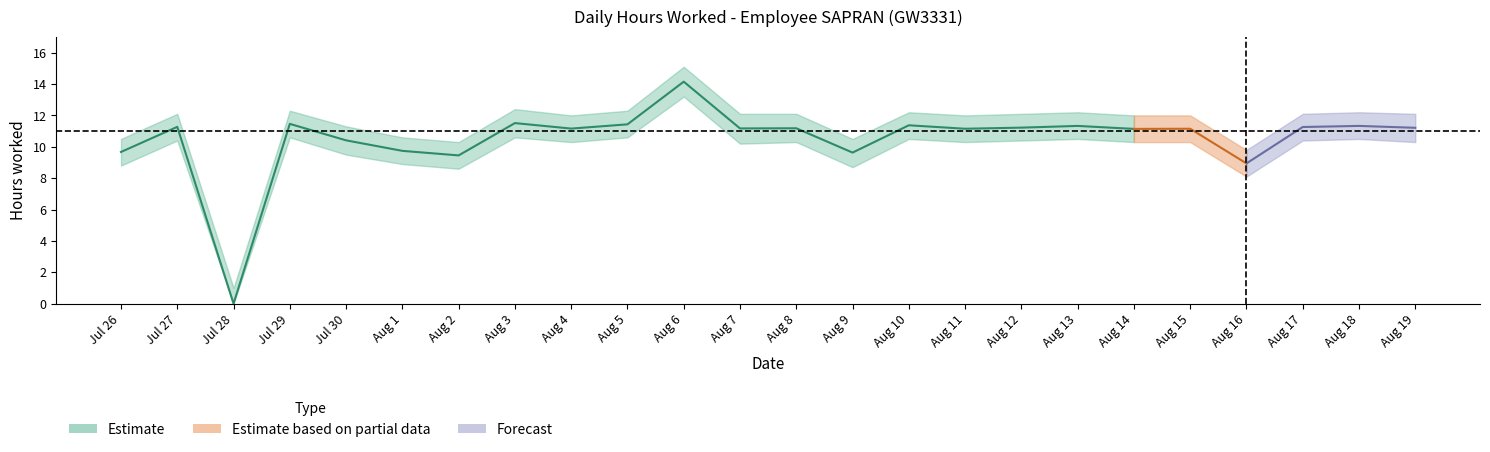

How many interior local peaks does the upper series have?

7